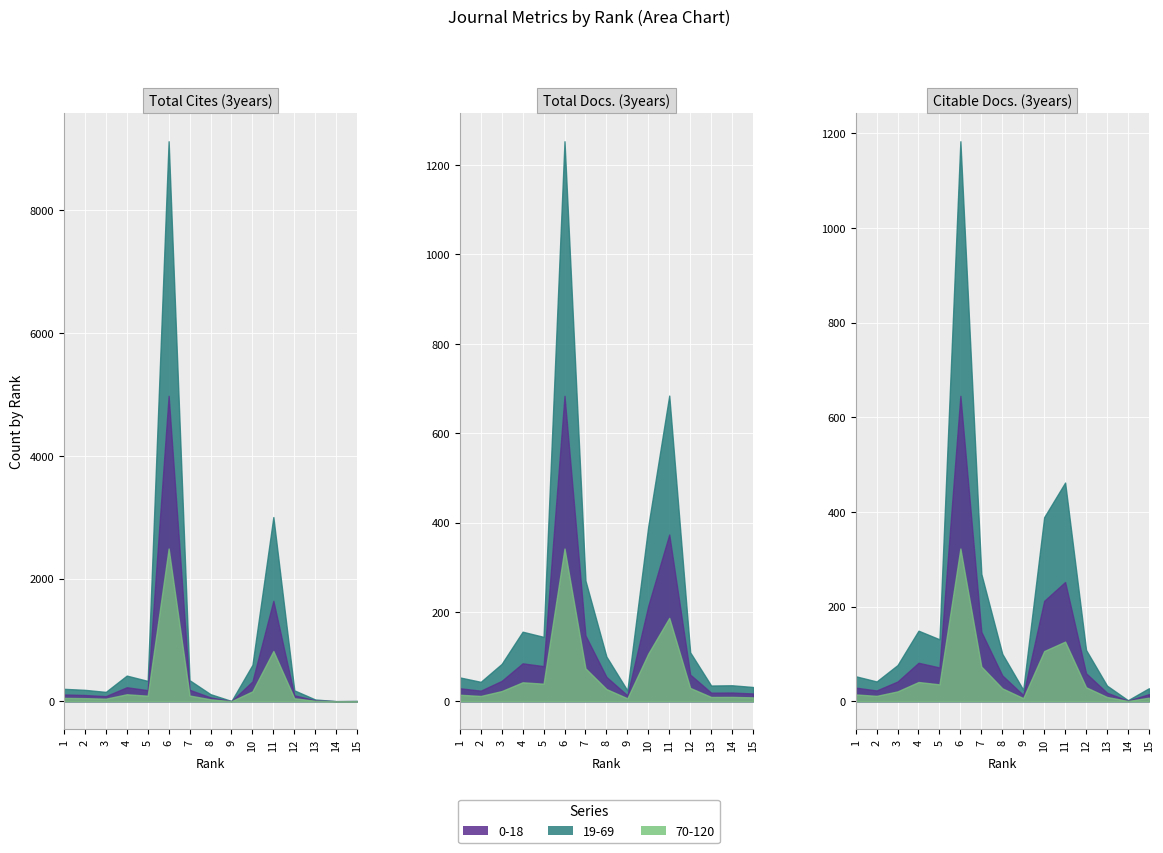

Is the value of Total Cites (3years) at 2 greater than the value of Total Docs. (3years) at 4?

Yes